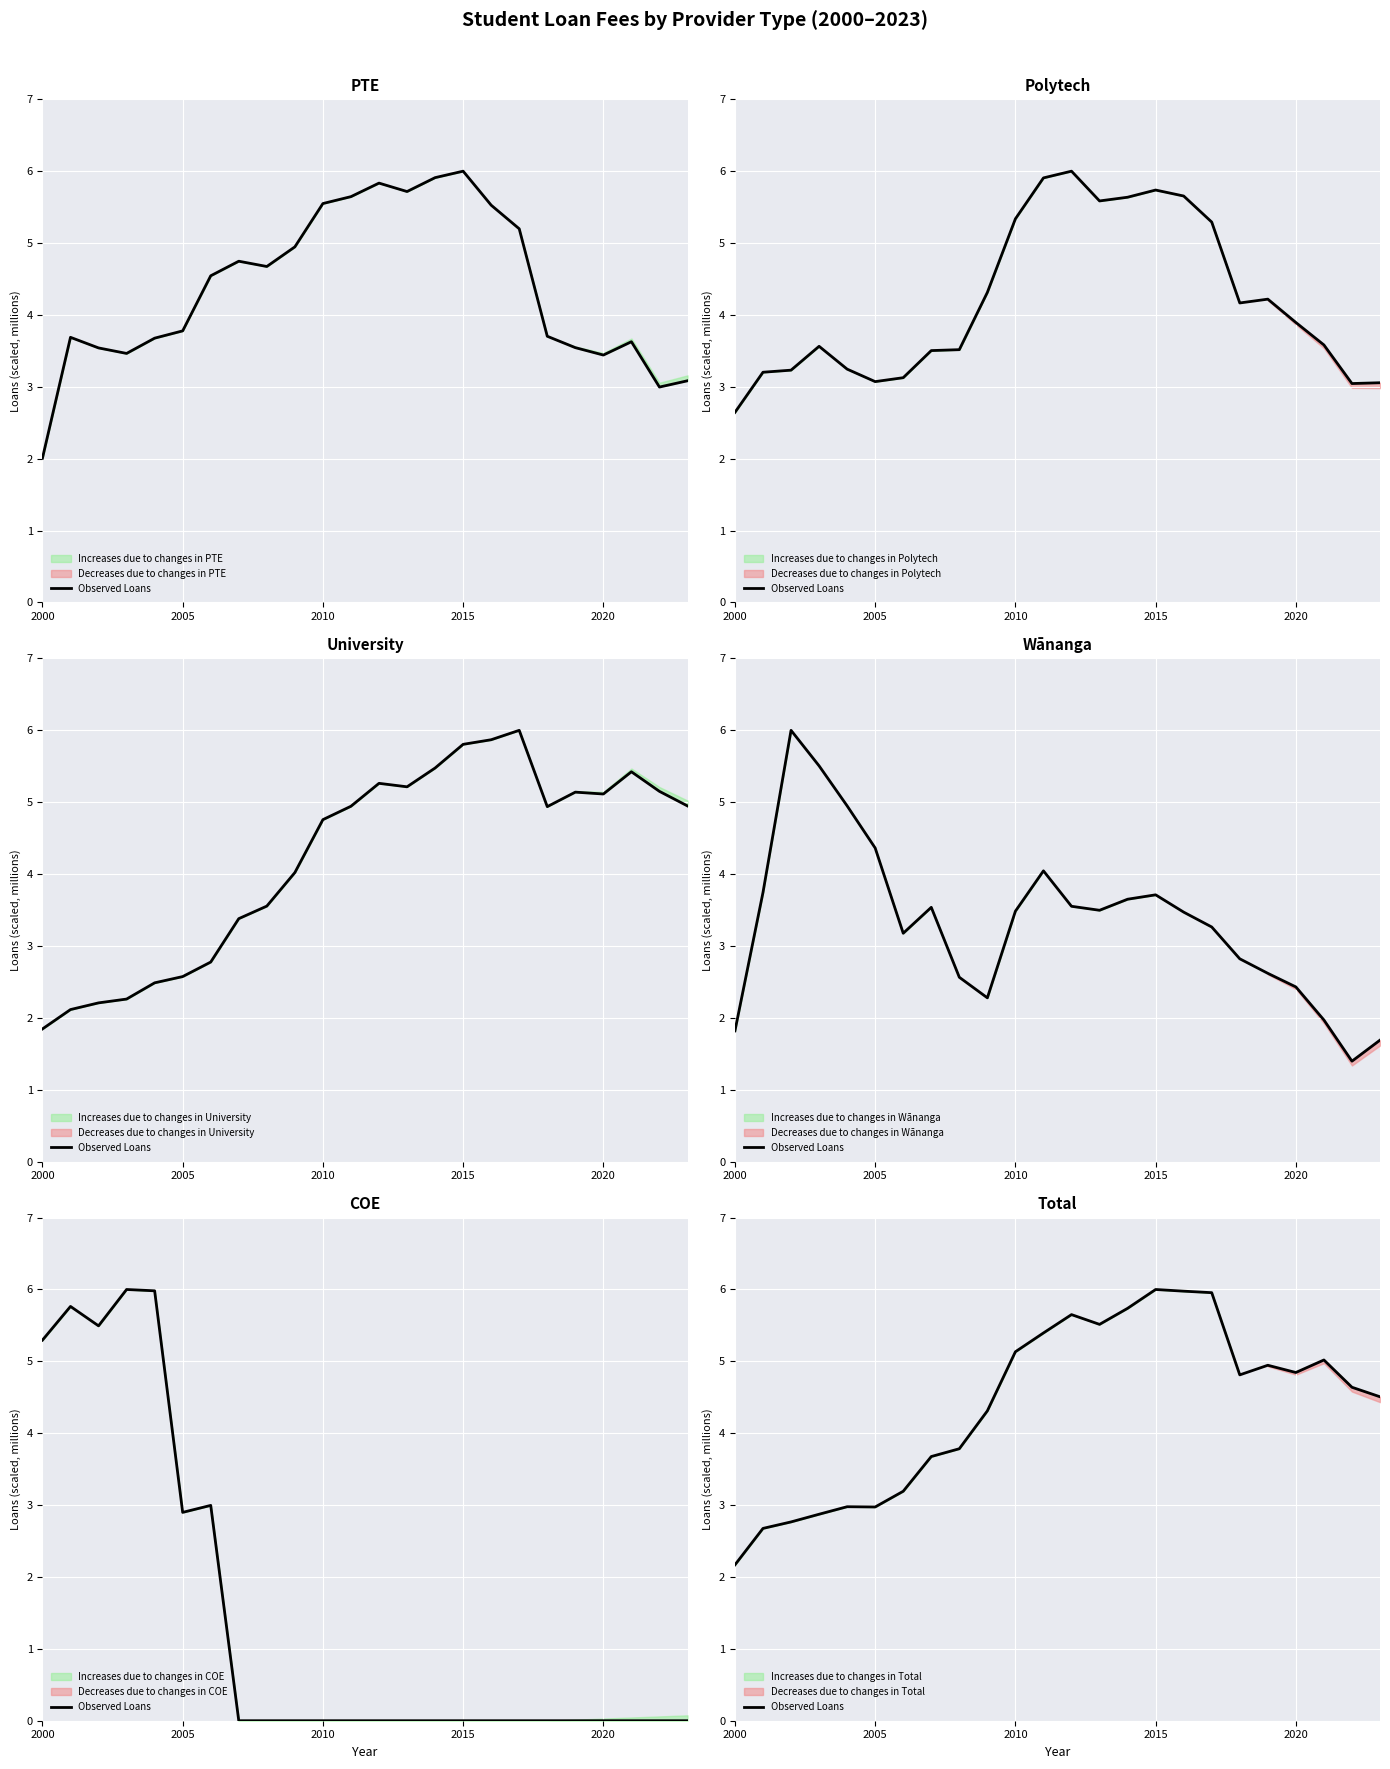

What position from the right is 2015?

9